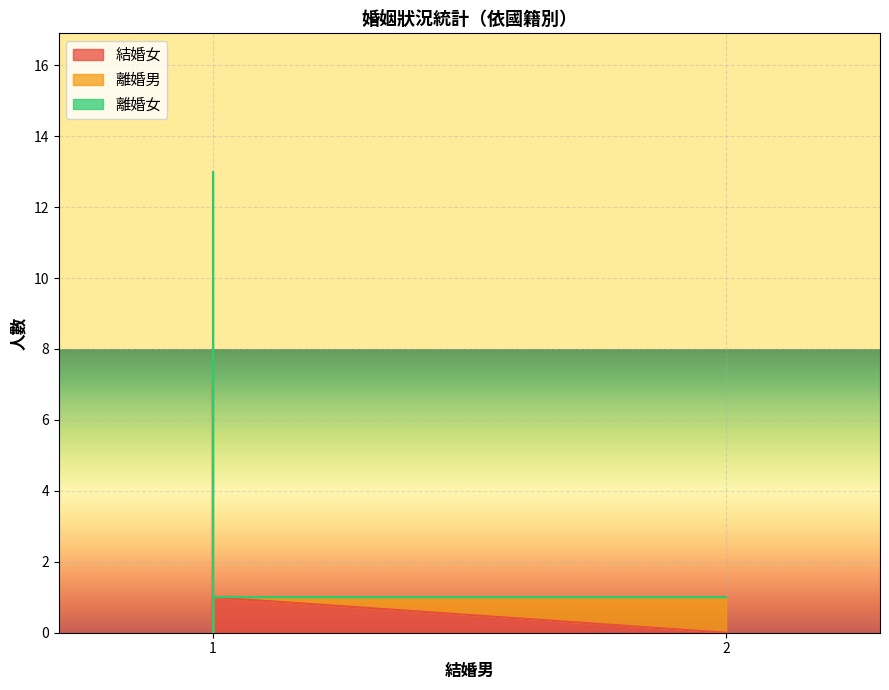

Which series has the widest spread of values?

離婚女